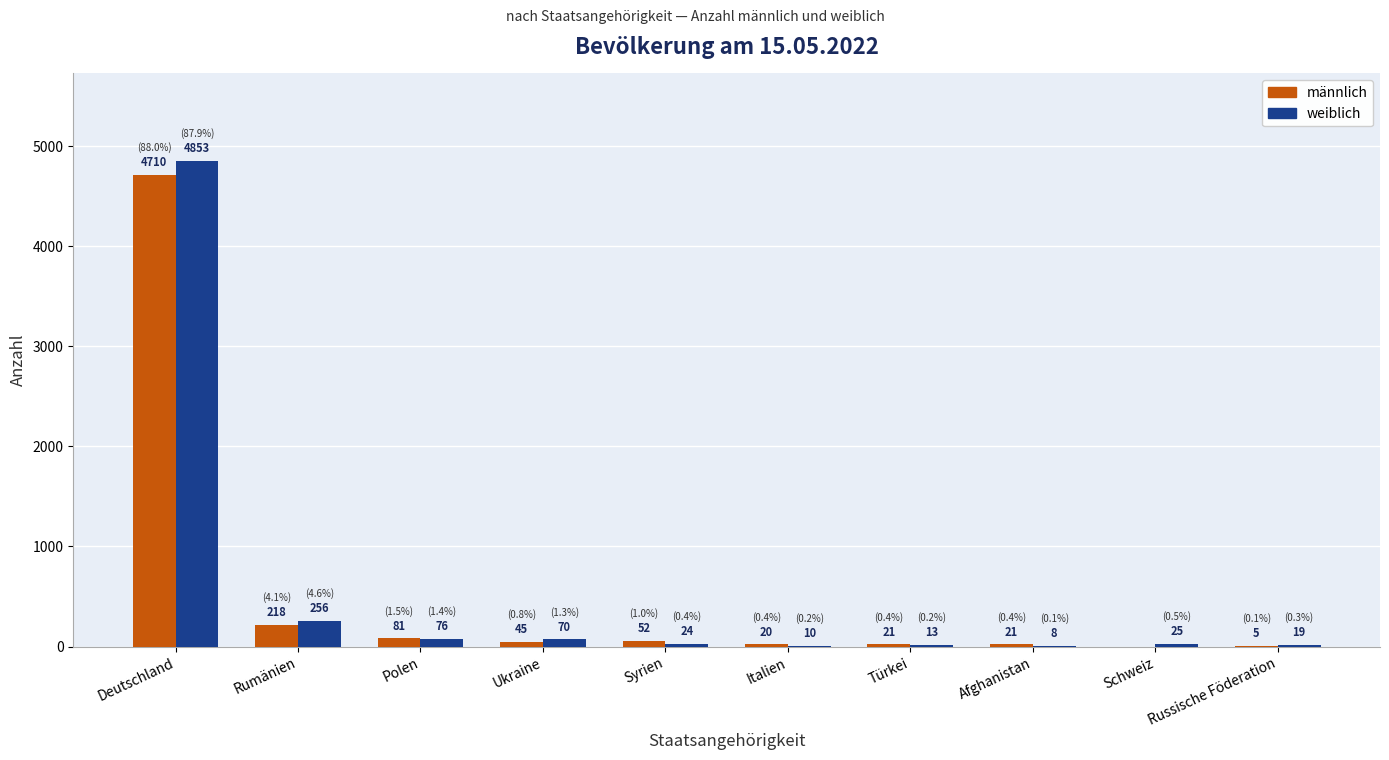

What is the sum of all weiblich values?

5354